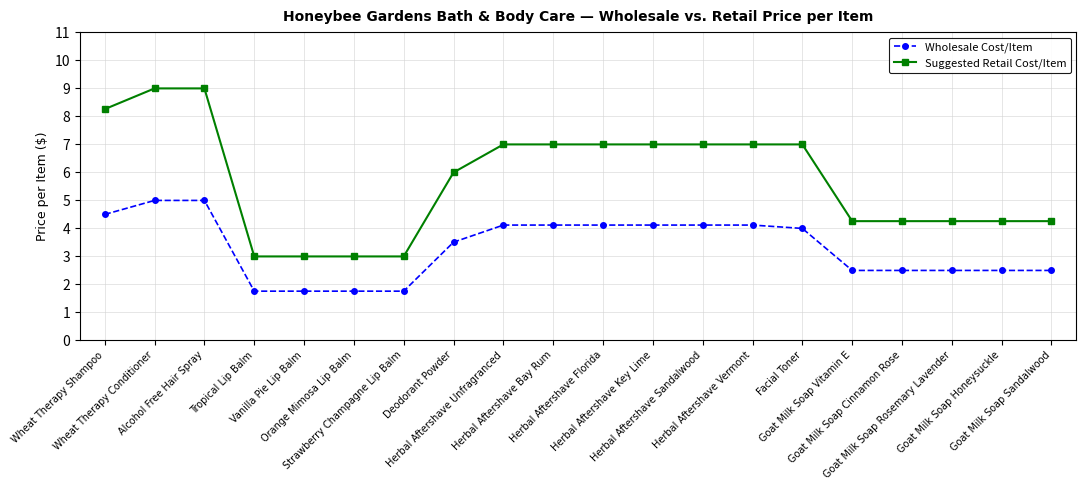

Which series has the largest total across all categories?

Suggested Retail Cost/Item